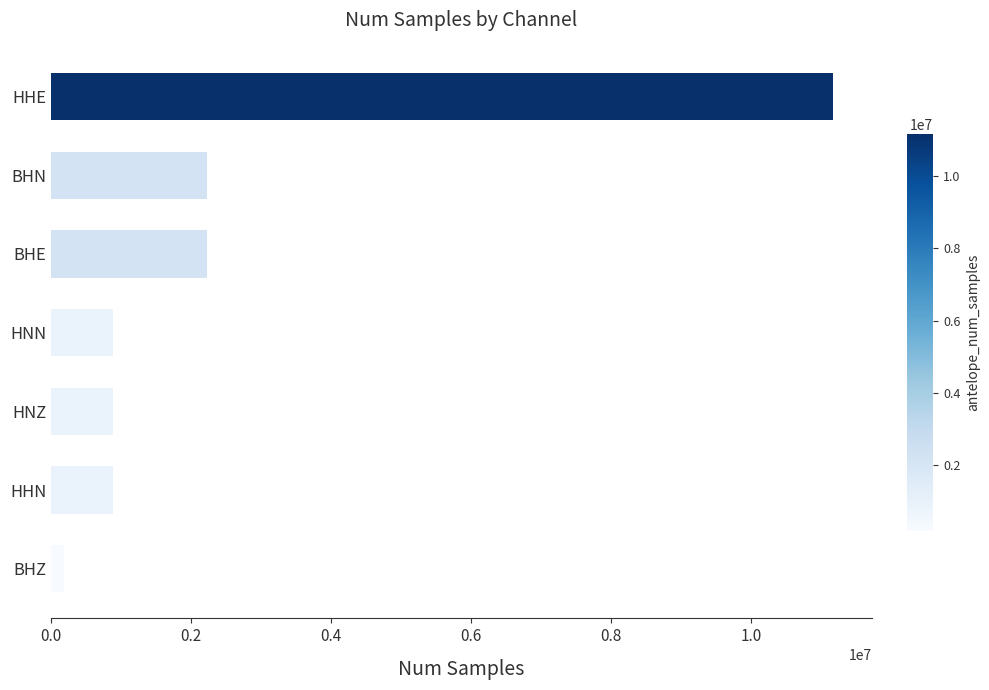

Is it true that the value at HHN is 883342?

True